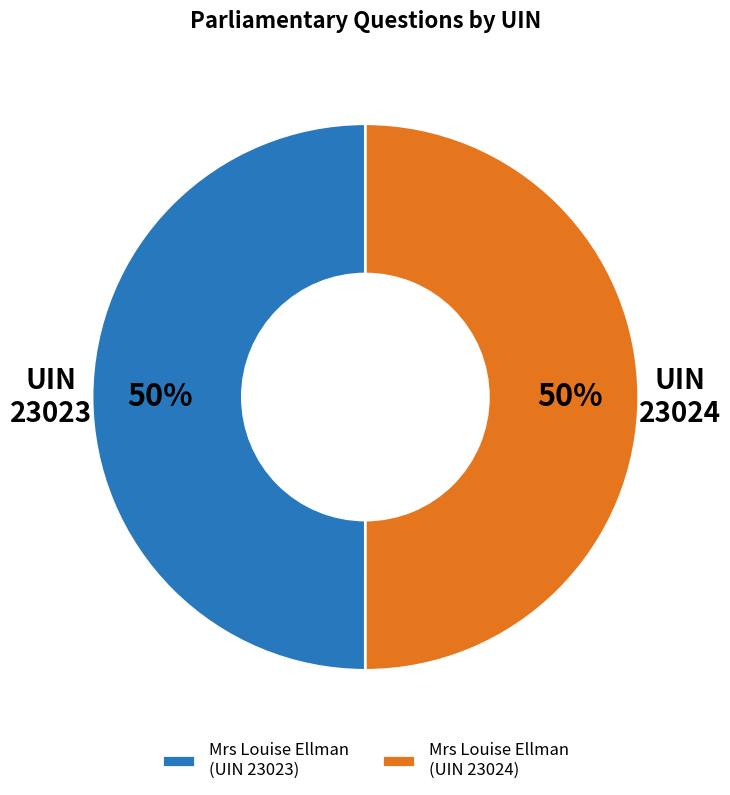

Do Mrs Louise Ellman (UIN 23024) and Mrs Louise Ellman (UIN 23023) together represent more than half of the pie?

Yes